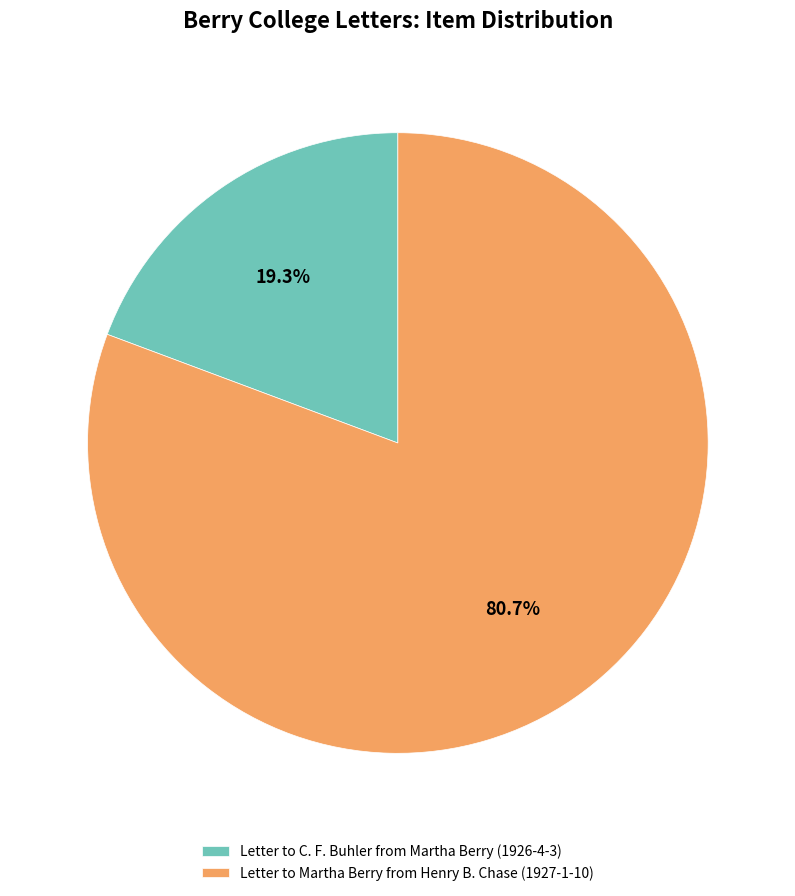

How many segments does this pie chart have?

2